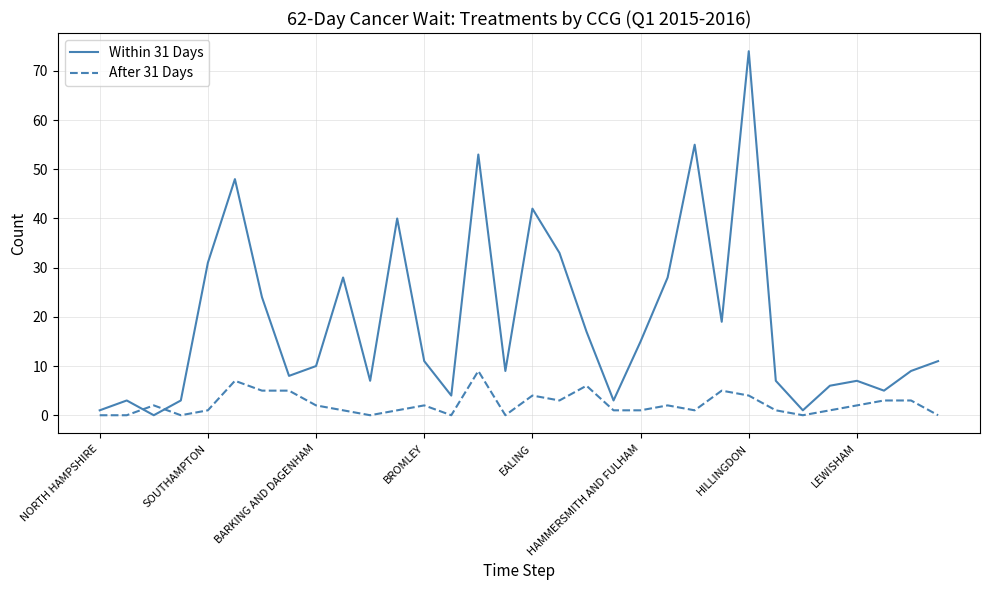

Does the chart have visible grid lines?

Yes